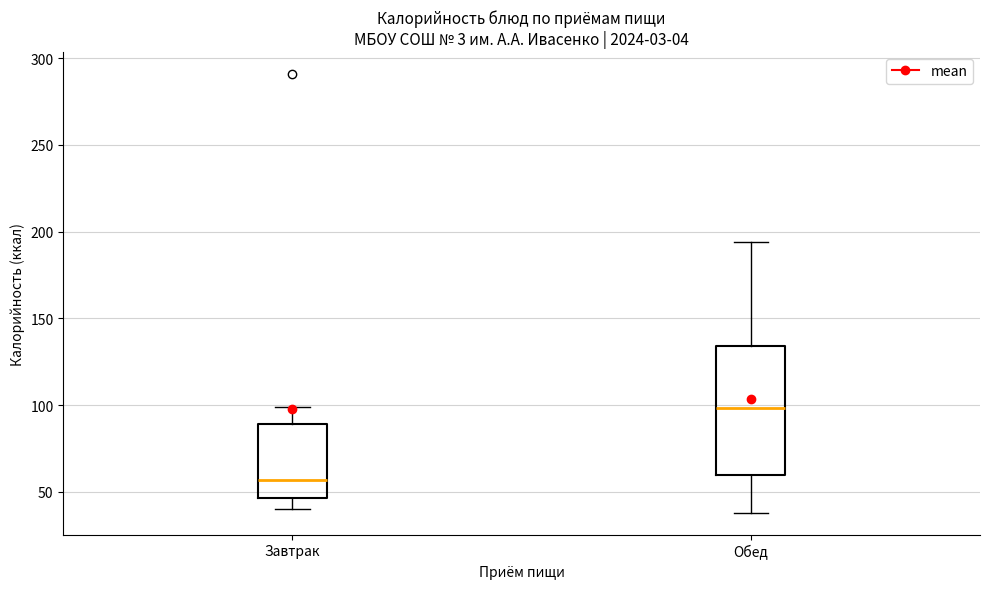

Reading left to right, transcribe this box plot: for each box, give where its median line is, the range the box spans, and where its two whiskers end, as read against the y-axis. The values are not printed on the chart, so give them approximately, as read against the axis.

Завтрак: median 55, box 45 to 90, whiskers 40 to 100
Обед: median 100, box 60 to 135, whiskers 40 to 195